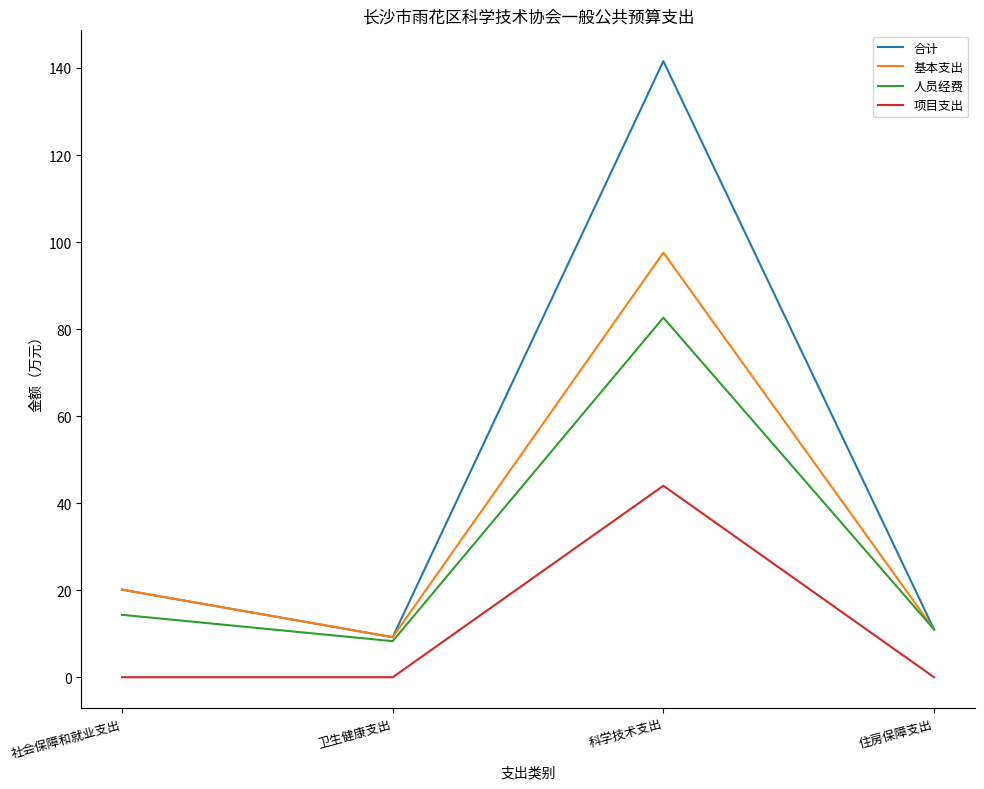

What value does the 人员经费 series have at 住房保障支出?

11.0